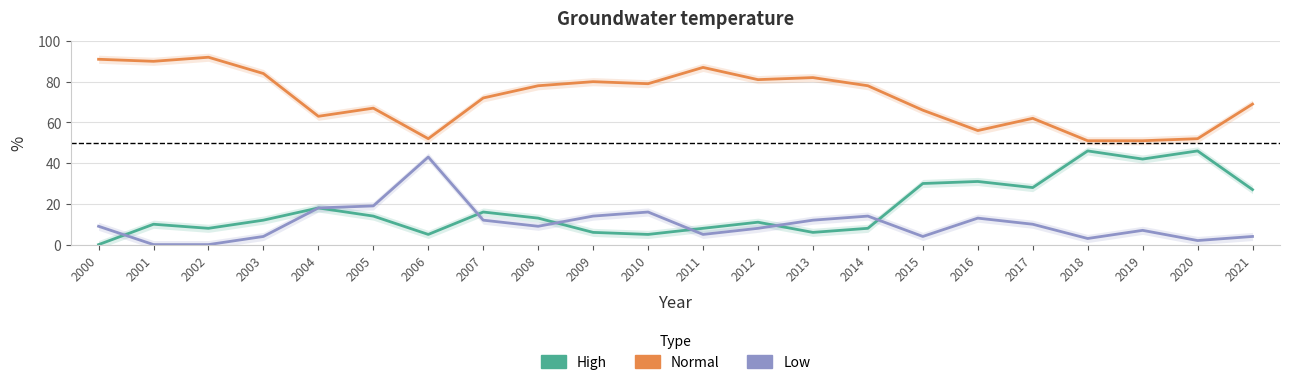

What is the value of the High point at the 2nd from the left?

10